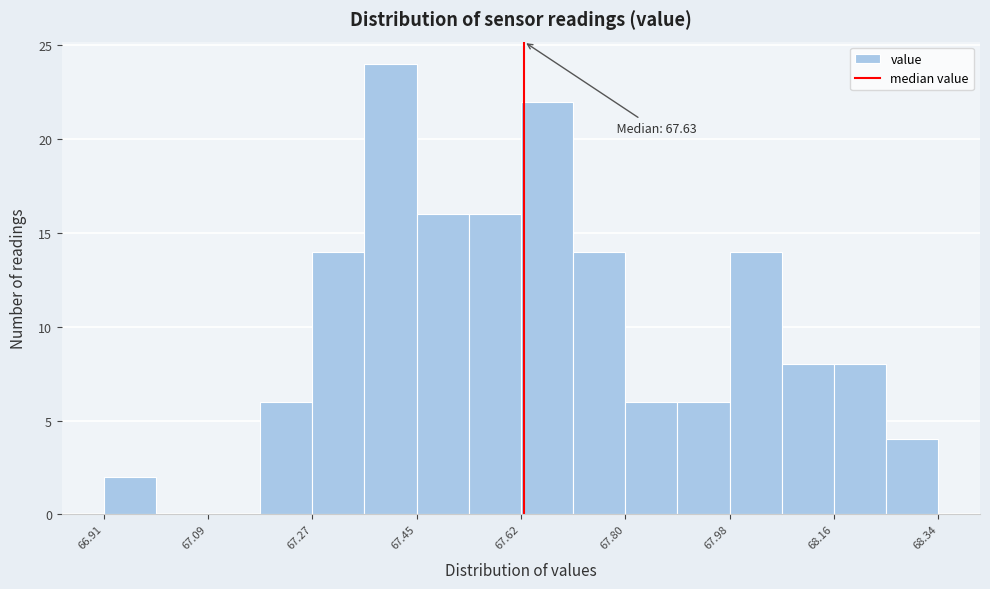

Which range on the x-axis has the tallest bar?

67.36 to 67.44